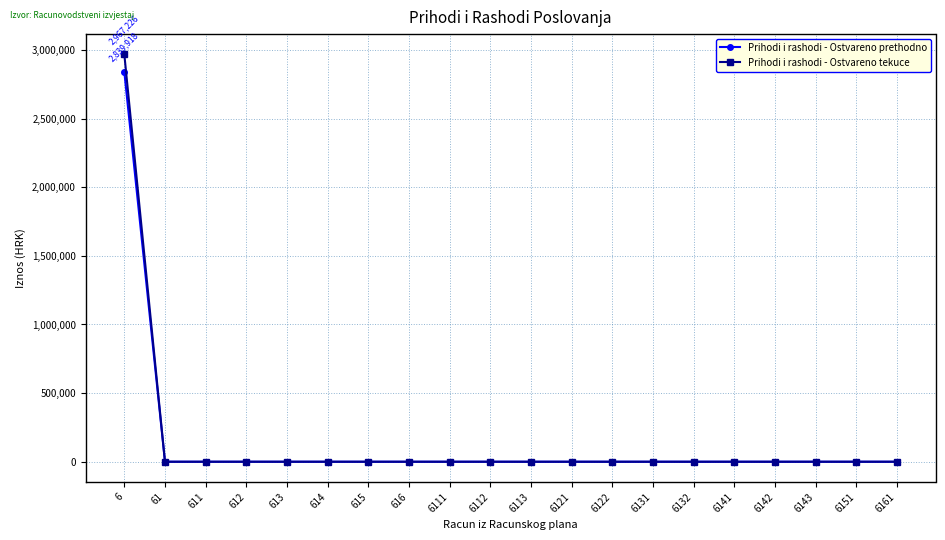

Reading left to right, extract all data points from this chart.

Prihodi i rashodi - Ostvareno prethodno: 2839918.0	0.0	0.0	0.0	0.0	0.0	0.0	0.0	0.0	0.0	0.0	0.0	0.0	0.0	0.0	0.0	0.0	0.0	0.0	0.0
Prihodi i rashodi - Ostvareno tekuce: 2967226.4	0.0	0.0	0.0	0.0	0.0	0.0	0.0	0.0	0.0	0.0	0.0	0.0	0.0	0.0	0.0	0.0	0.0	0.0	0.0